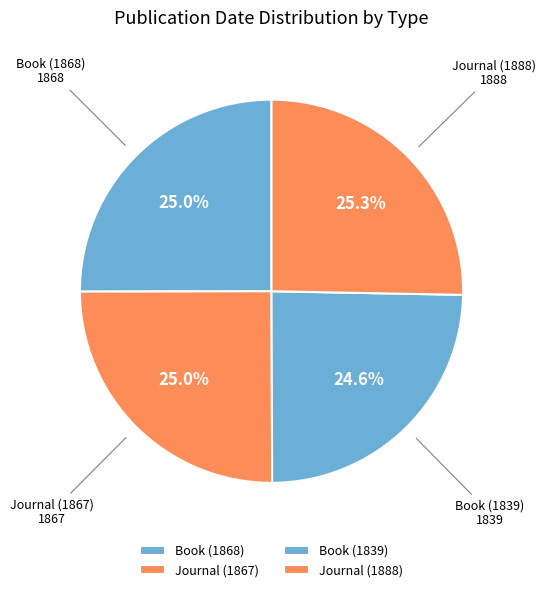

What portion of the pie excludes Journal (1888)?

74.7%